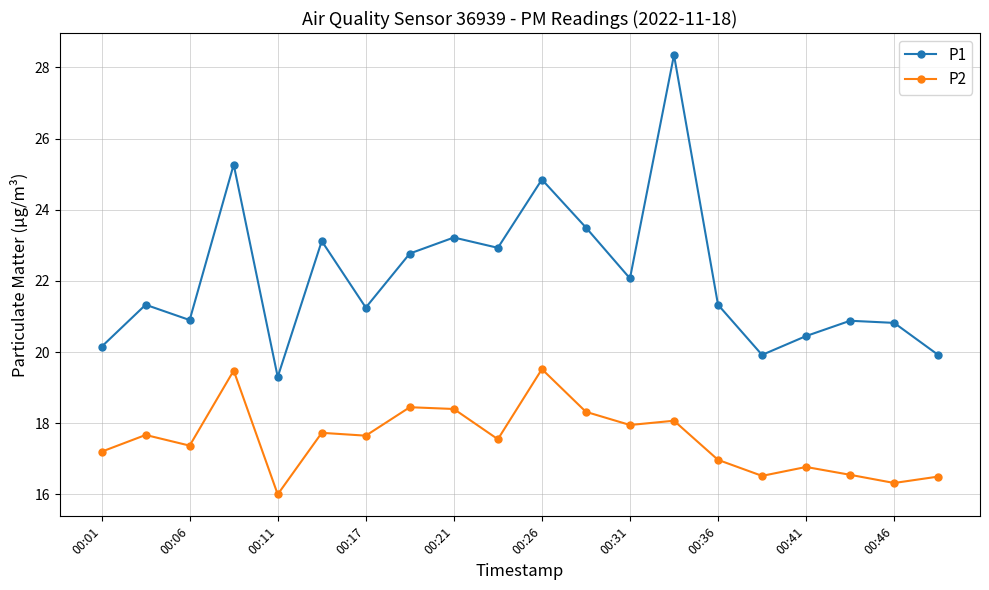

How many series are shown in this chart?

2